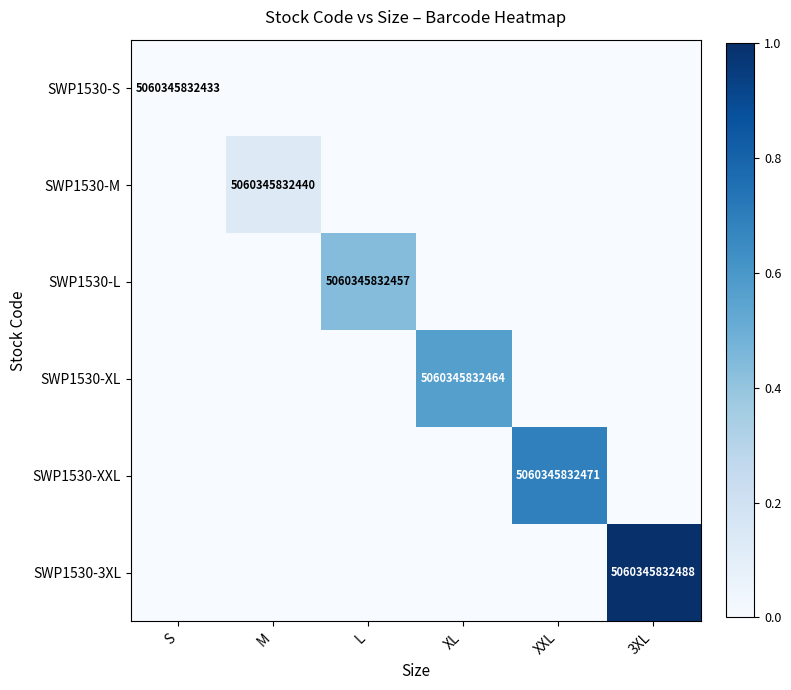

Is it true that SWP1530-XL equals 5060345832464 at XL?

True